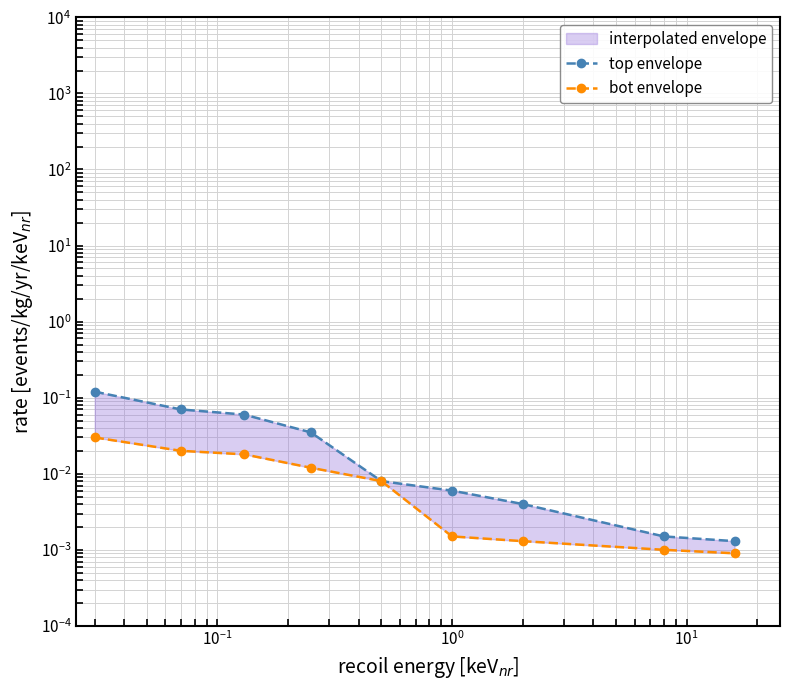

True or false: bot envelope has a value of 0.0 at $\mathdefault{10^{-2}}$.

False